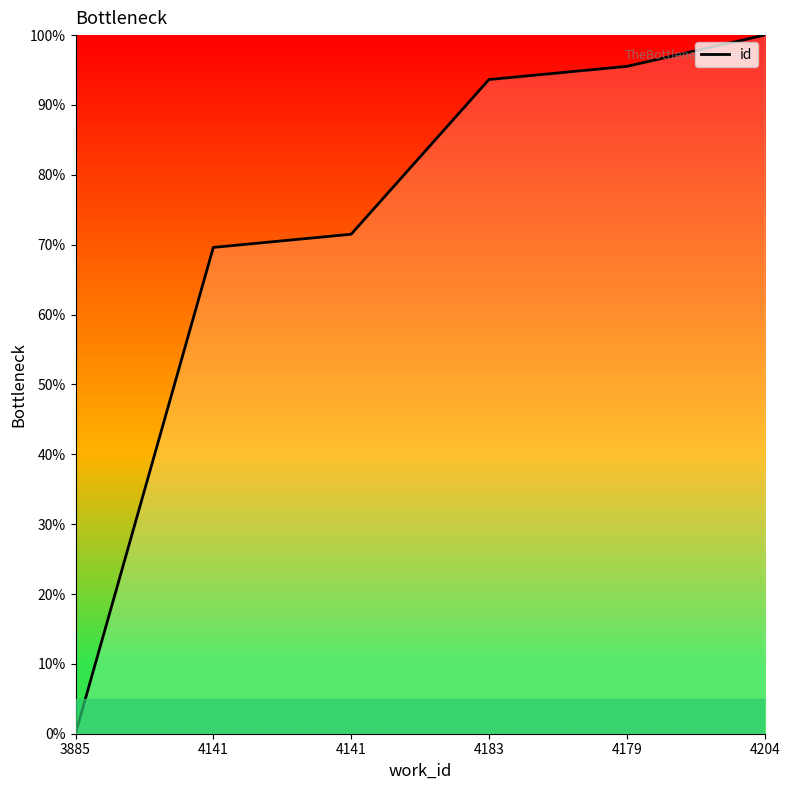

Count the number of data series in this chart.

1